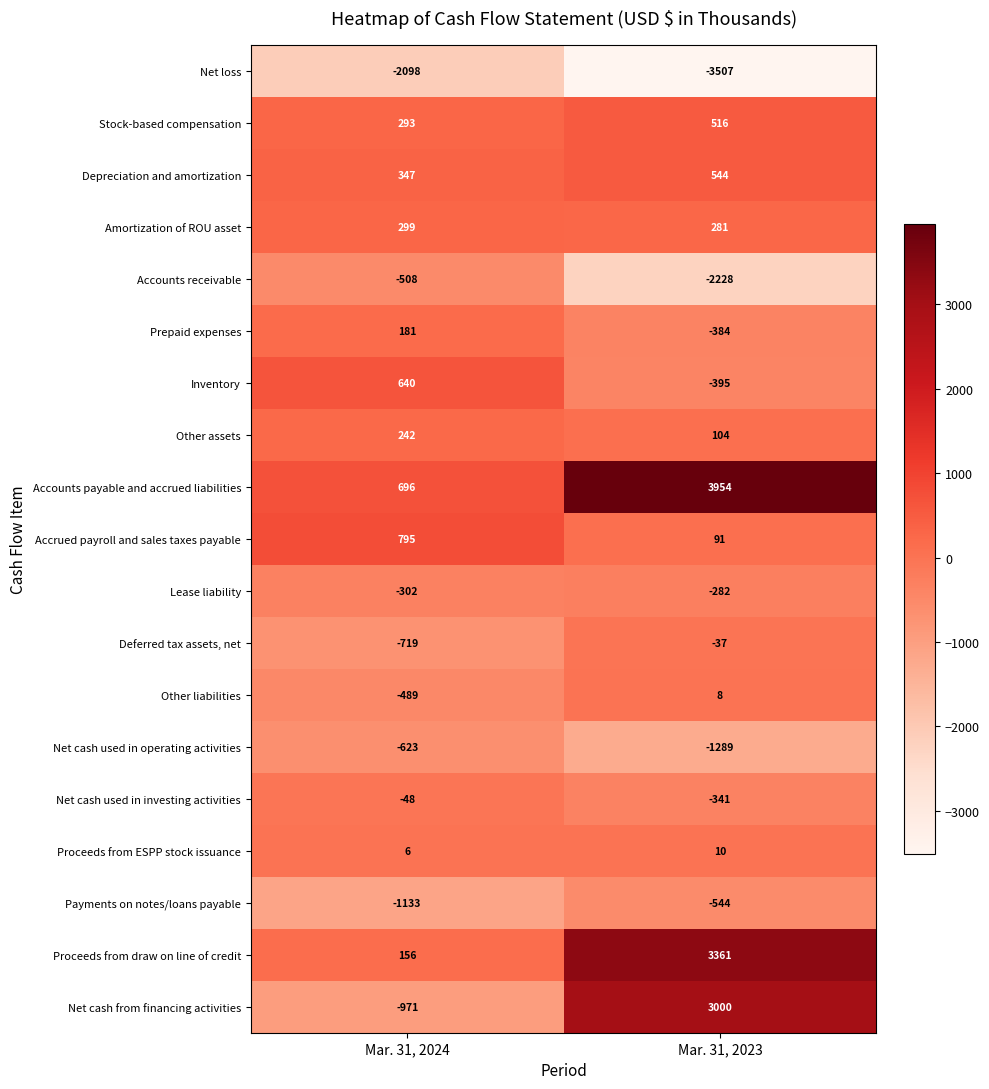

True or false: Depreciation and amortization has a value of 544 at Mar. 31, 2023.

True